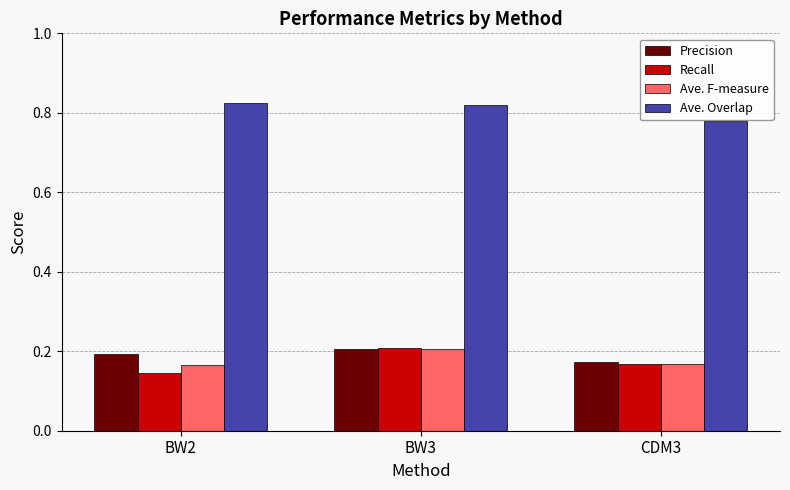

Which series changed the most between BW2 and CDM3?

Ave. Overlap